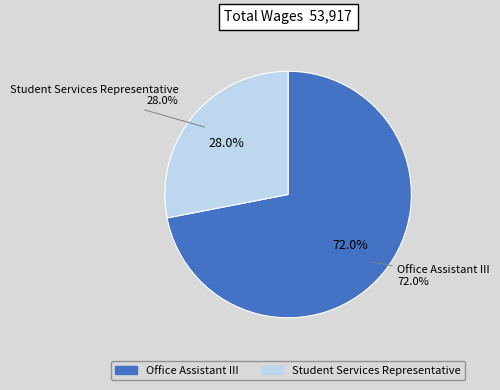

Is there a majority slice in this chart?

Yes